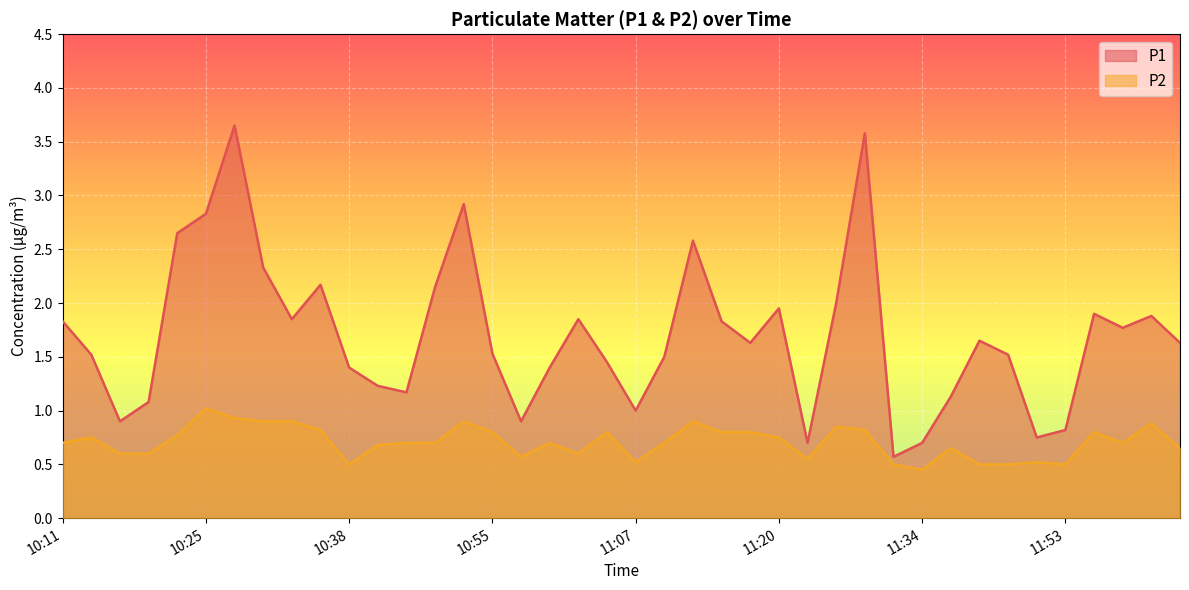

How many values in the P1 series exceed 1?

32